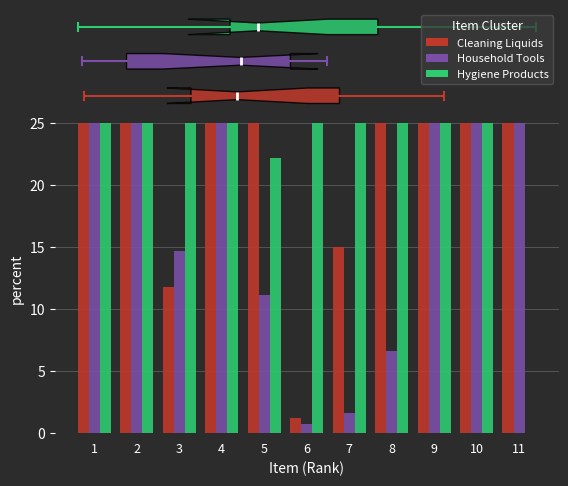

Which label corresponds to the largest value in the chart?

6